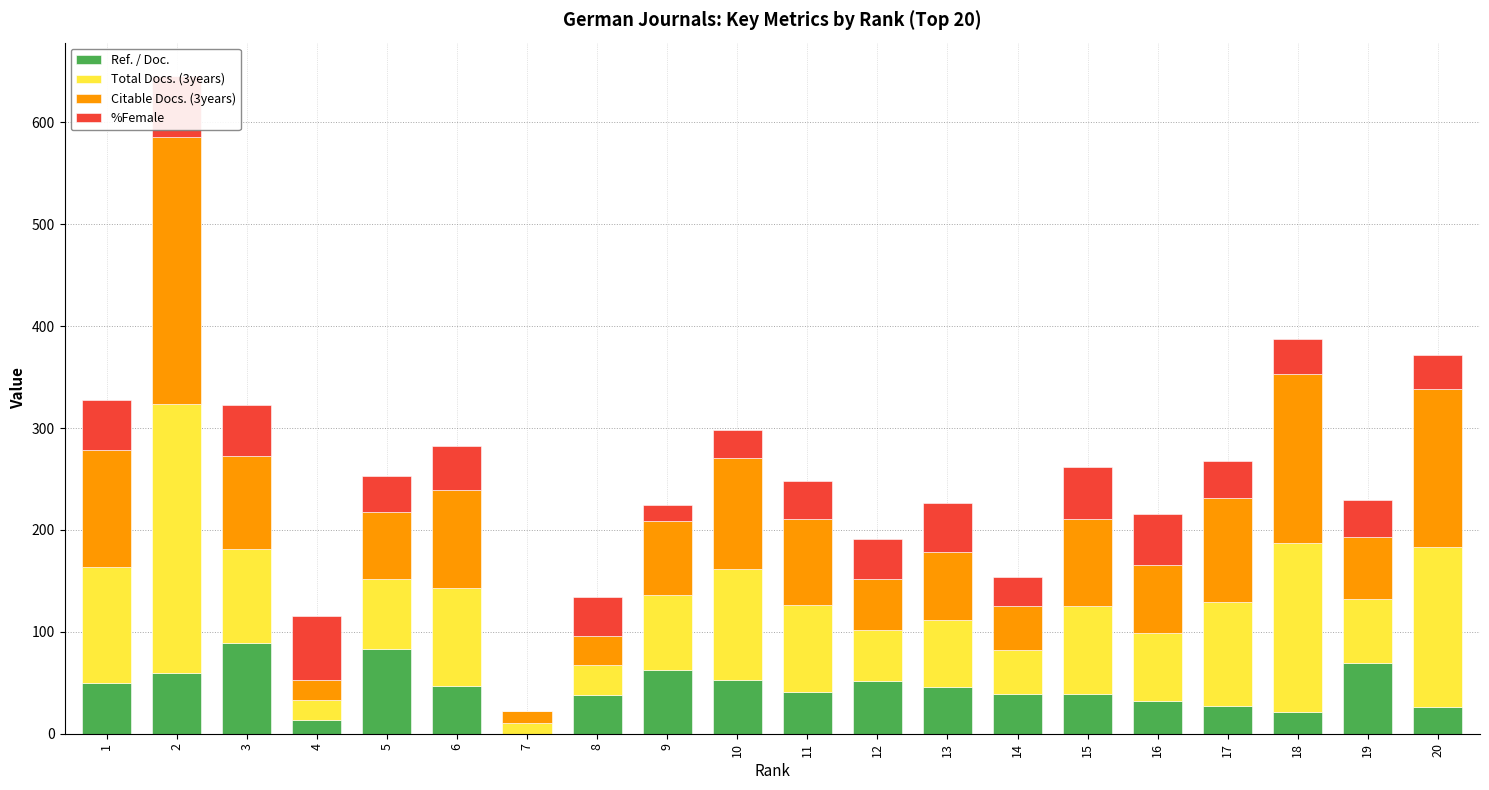

What is the sum of all Ref. / Doc. values?

888